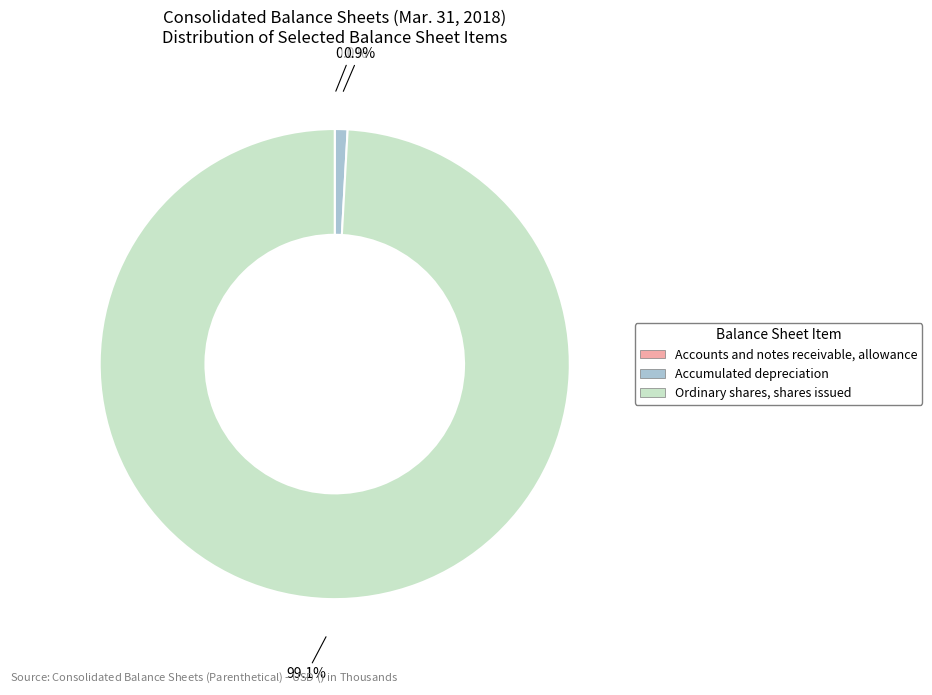

To the nearest percent, what is the difference between the Accumulated depreciation and Ordinary shares, shares issued slice percentages?

98%